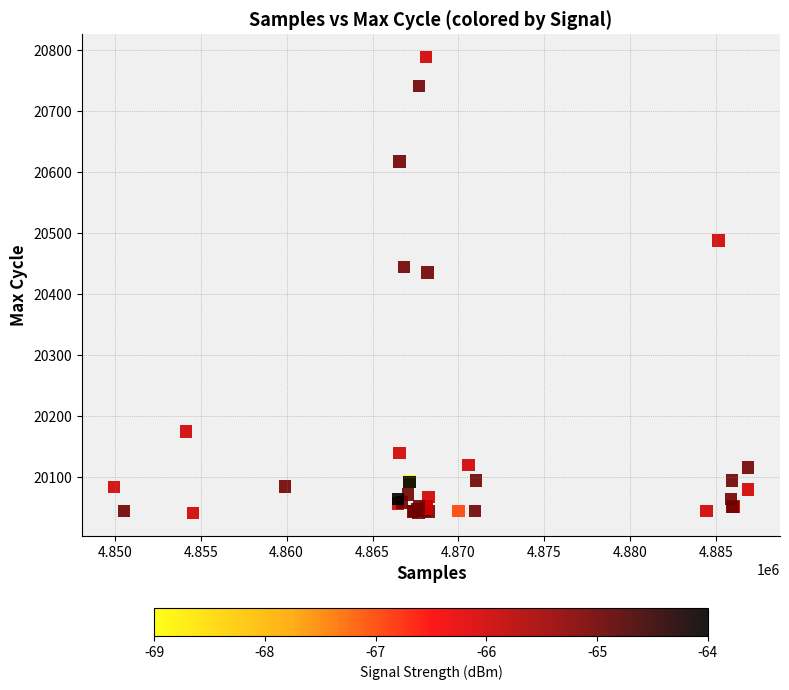

What Y value in the scatter plot is closest to 20415?

20436